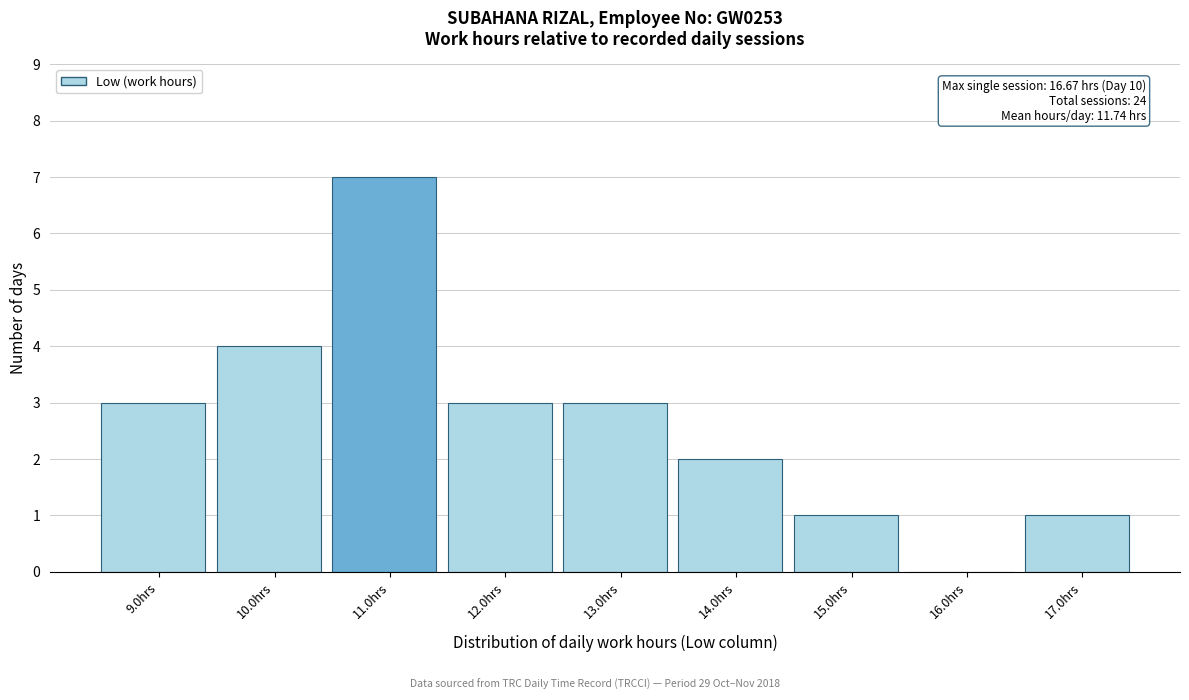

Over which range of the x-axis is the bar tallest?

10.5 to 11.5